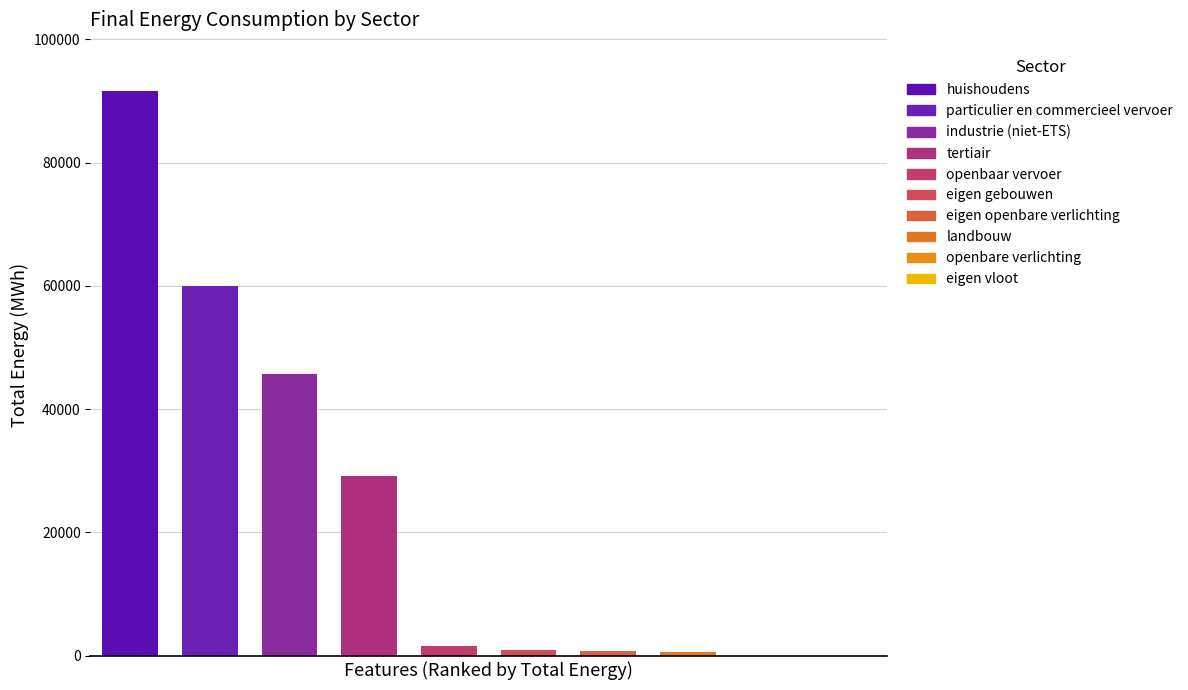

Where is the data nearest to the value 45818?

industrie (niet-ETS)